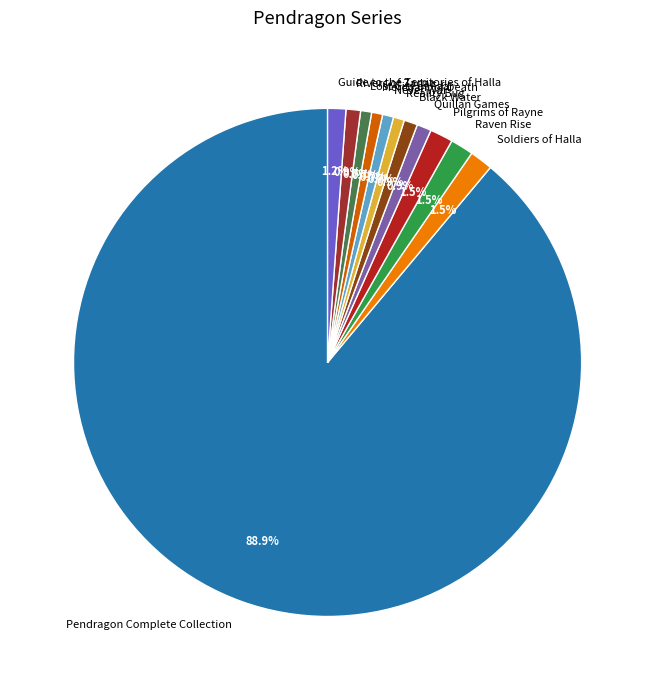

Which has a higher value, Pendragon Complete Collection or Black Water?

Pendragon Complete Collection